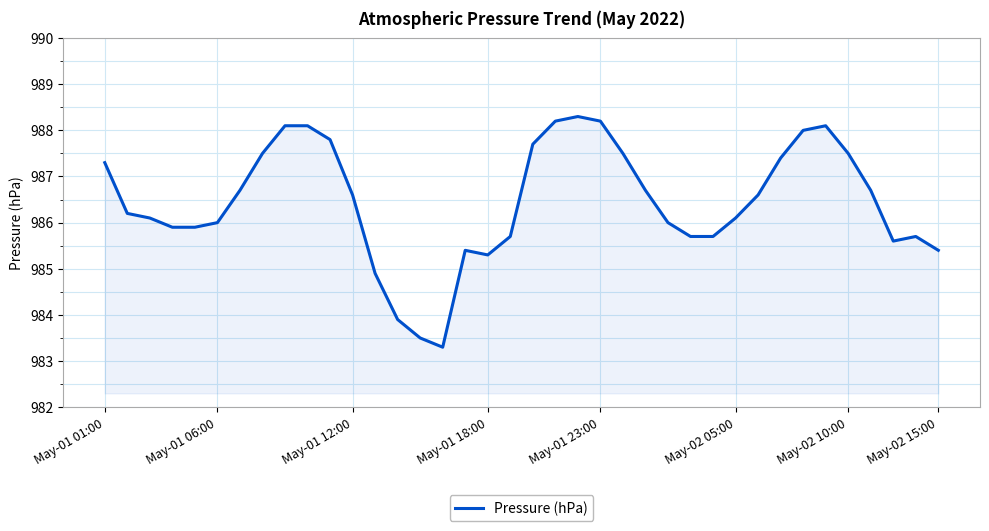

What is the minimum value shown in the chart?

983.3